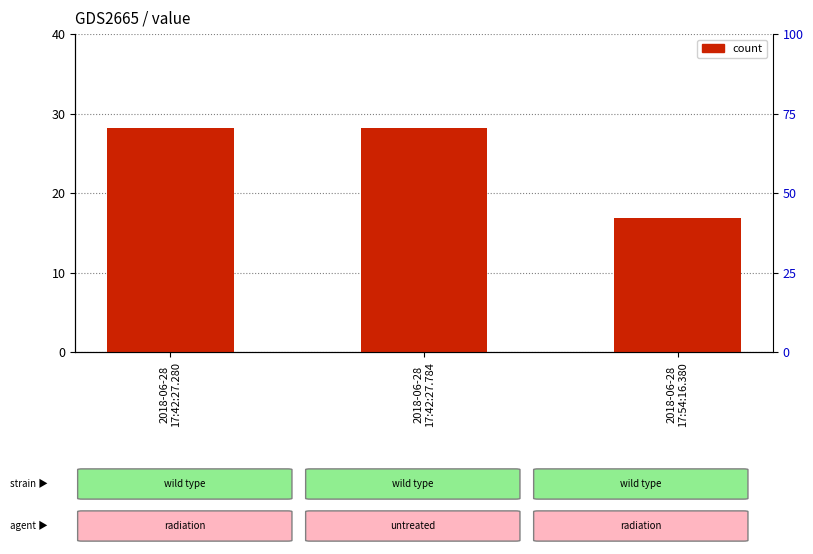

What is the label of the 1st bar from the left?

2018-06-28
17:42:27.280